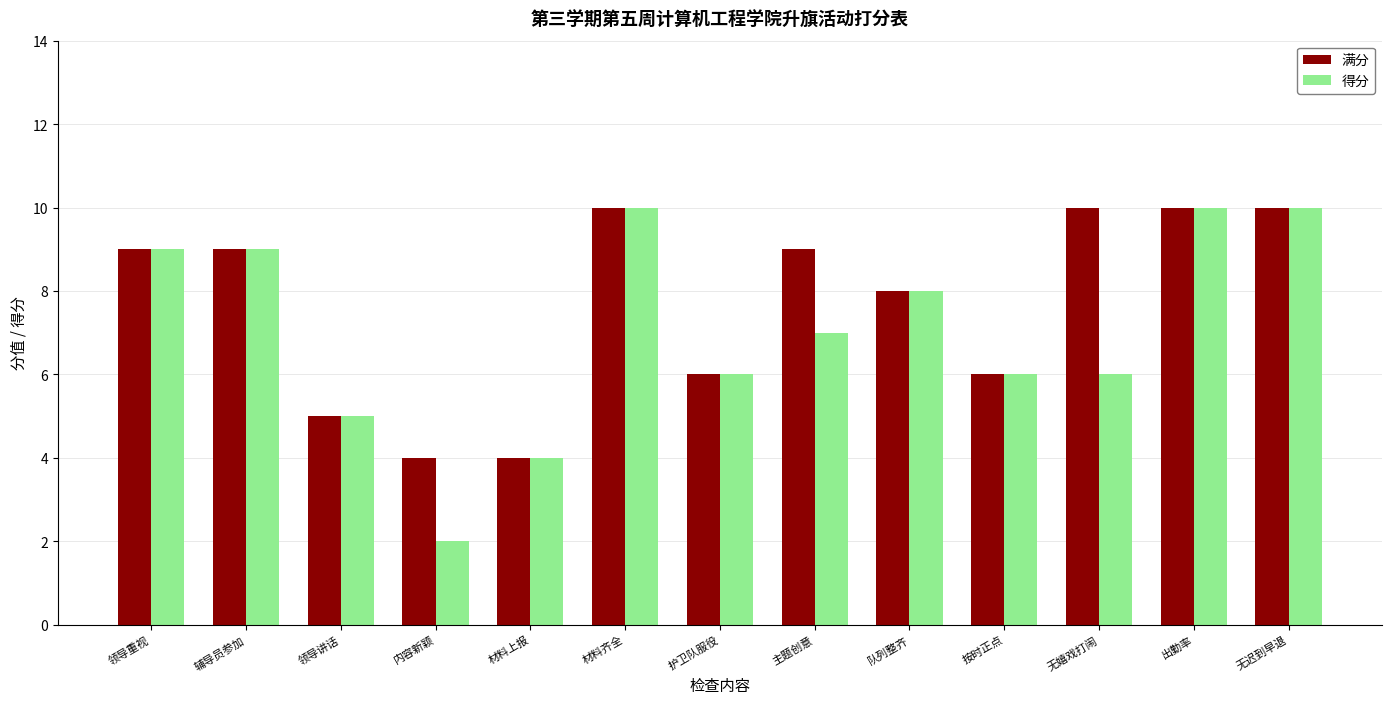

What is the difference between the maximum and minimum values in the 满分 series?

6